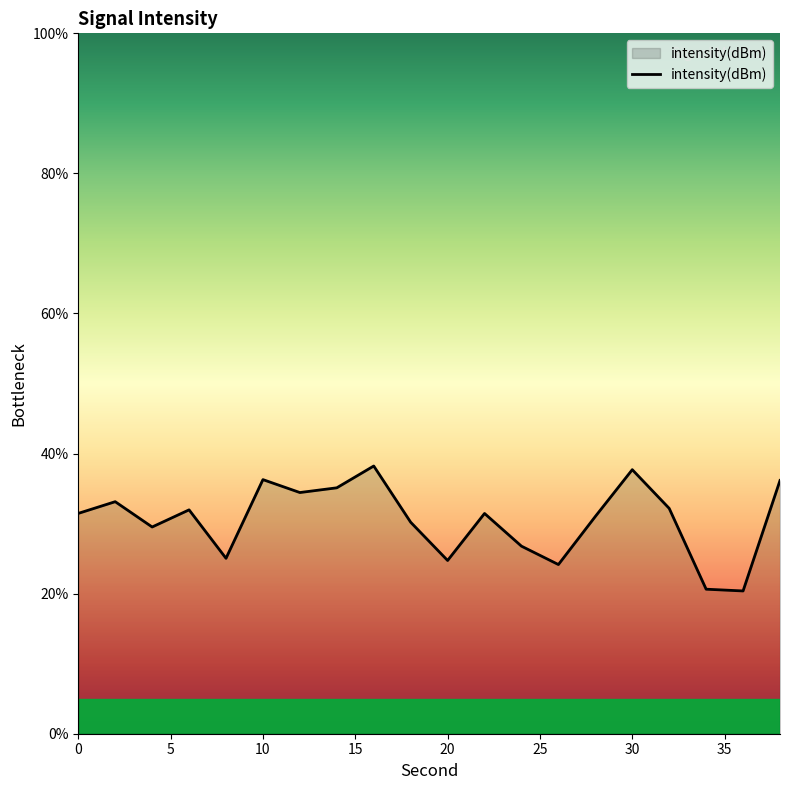

What is the greatest value displayed?

38.2